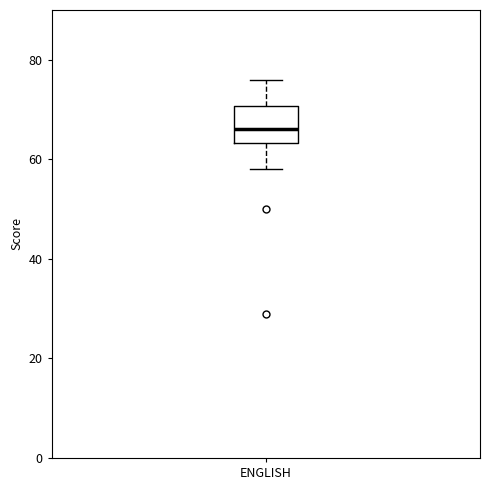

Transcribe this box plot: give where the median line is, the range the box spans, and where the two whiskers end, as read against the y-axis. The values are not printed on the chart, so give them approximately, as read against the axis.

median 66, box 64 to 70, whiskers 58 to 76